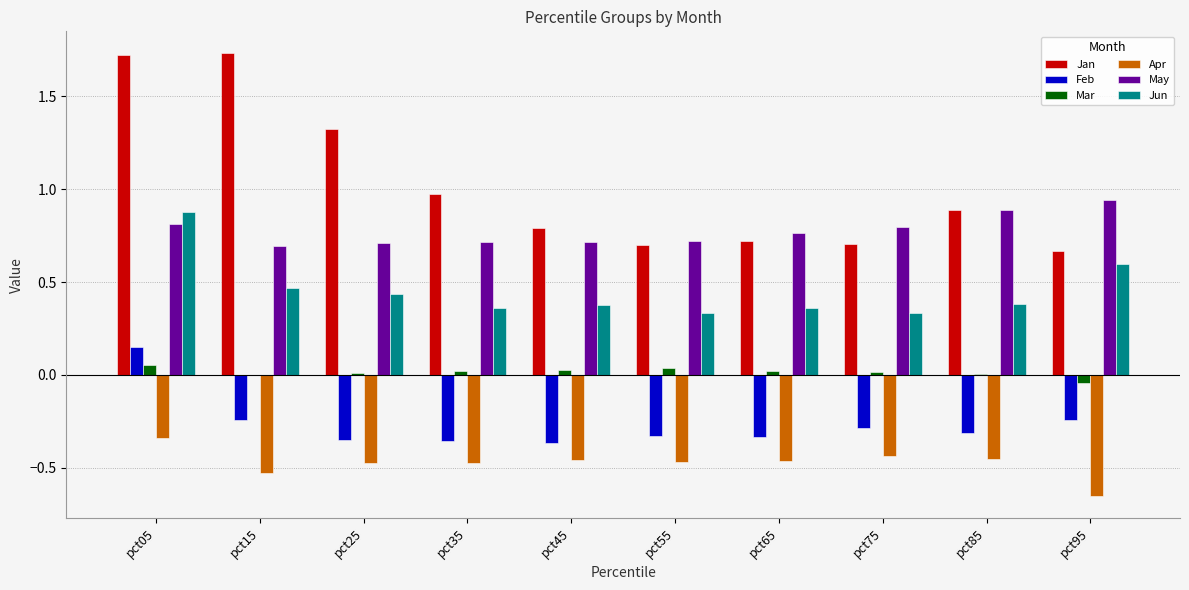

Which category has the highest value in the Feb series?

pct05